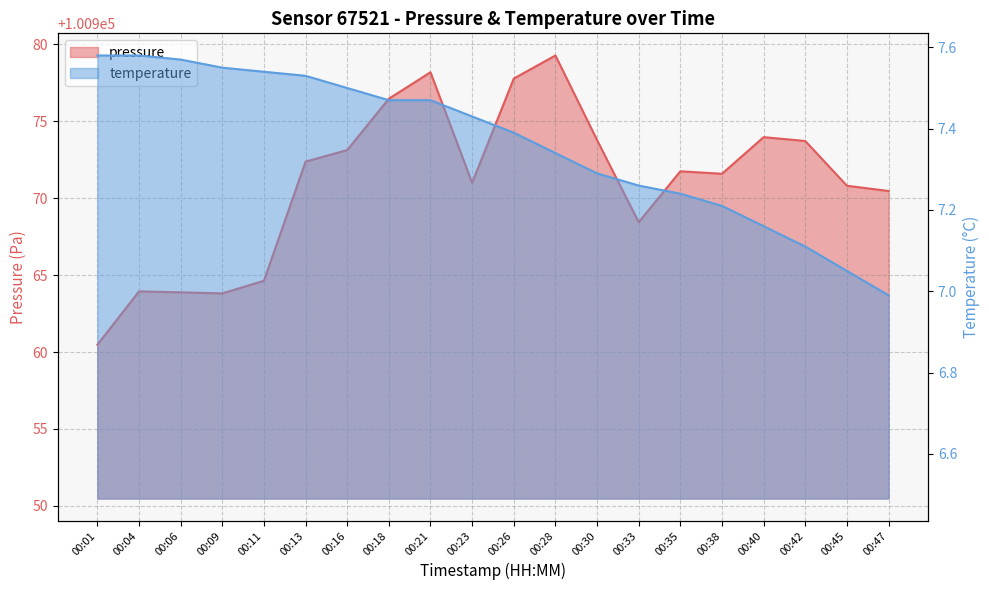

Which label corresponds to the smallest value in the chart?

00:47